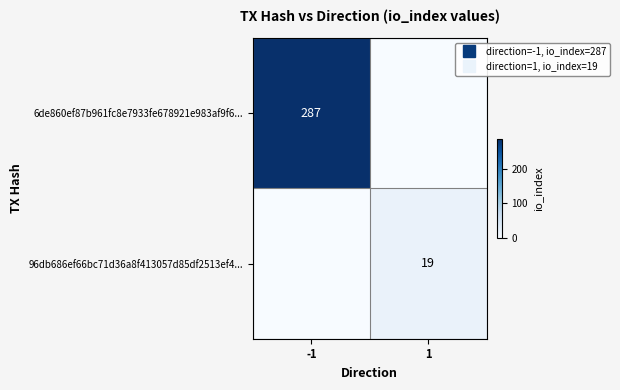

List the series in order of their peak value, lowest first.

96db686ef66bc71d36a8f413057d85df2513ef4..., 6de860ef87b961fc8e7933fe678921e983af9f6...